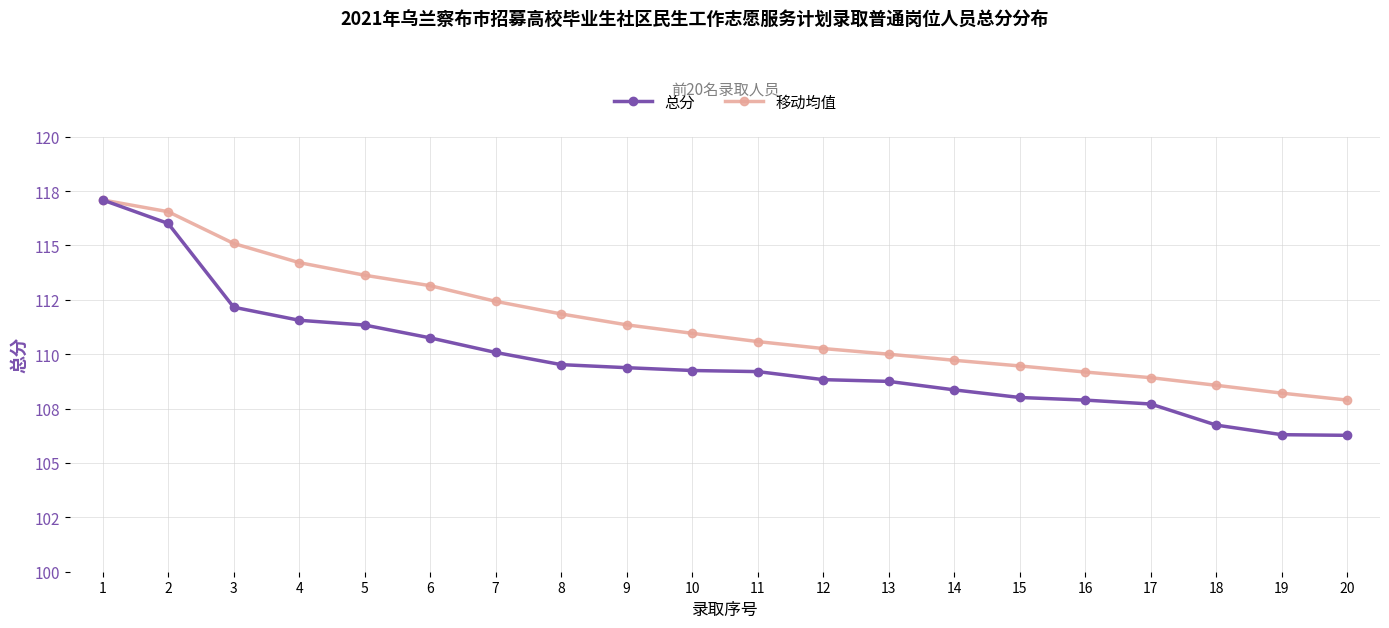

Reading left to right, extract all data points from this chart.

总分: 117.1	116.0	112.2	111.6	111.3	110.8	110.1	109.5	109.4	109.2	109.2	108.8	108.8	108.4	108.0	107.9	107.7	106.7	106.3	106.3
移动均值: 117.1	116.5	115.1	114.2	113.6	113.2	112.4	111.8	111.3	111.0	110.6	110.3	110.0	109.7	109.5	109.2	108.9	108.6	108.2	107.9